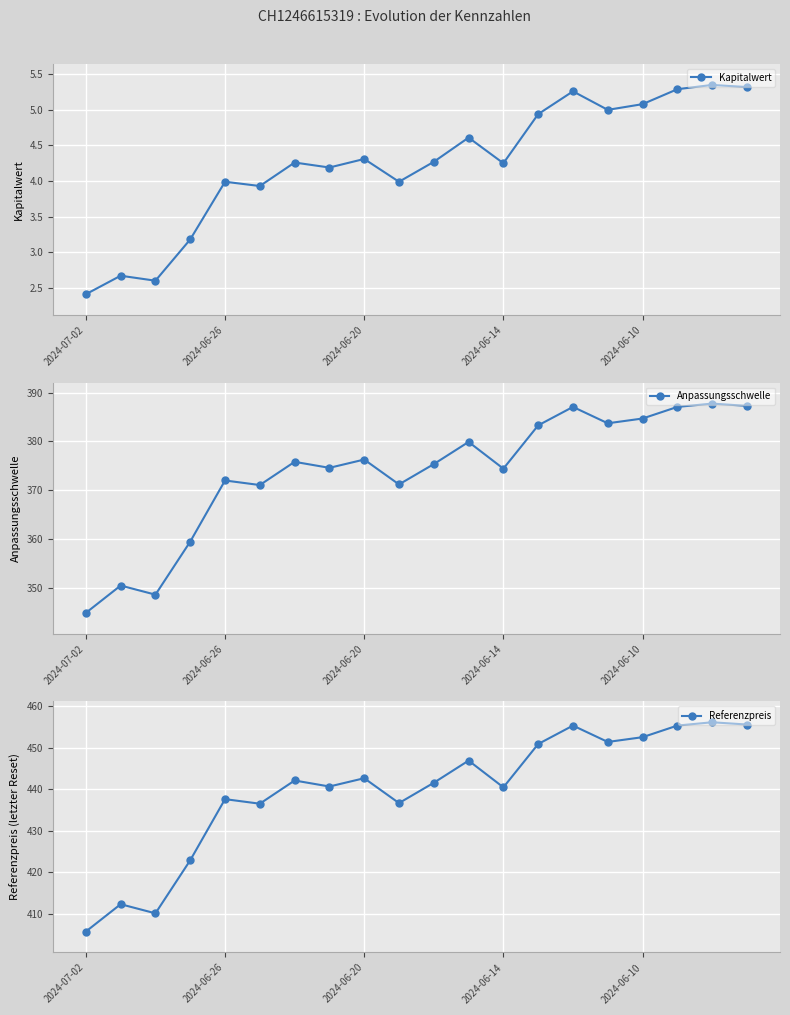

True or false: Anpassungsschwelle and Kapitalwert cross at least once.

False